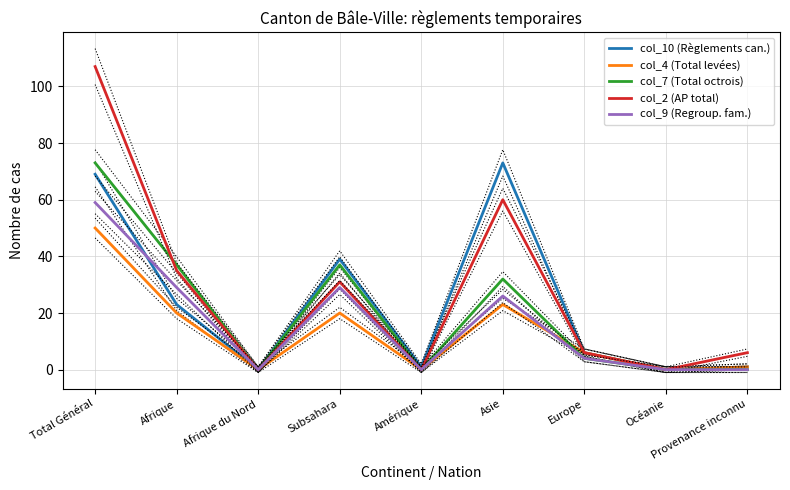

Is it true that col_2 (AP total) equals 45 at Afrique du Nord?

False